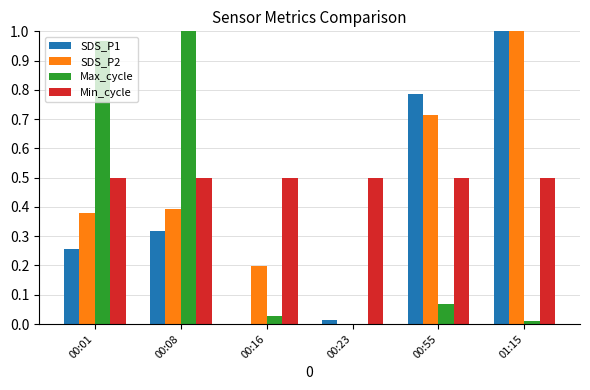

Is it true that Min_cycle equals 0.3 at 00:01?

False